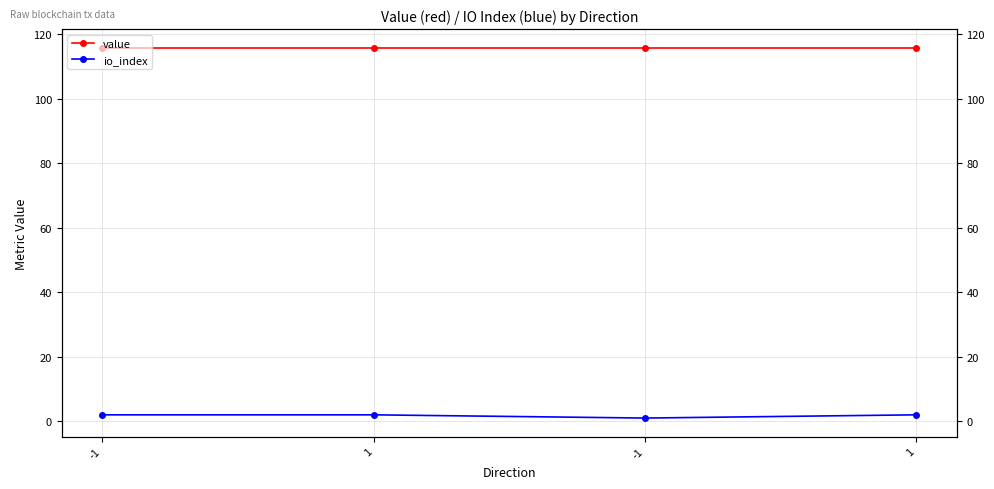

Is the value of io_index at 1 greater than the value of value at 1?

No